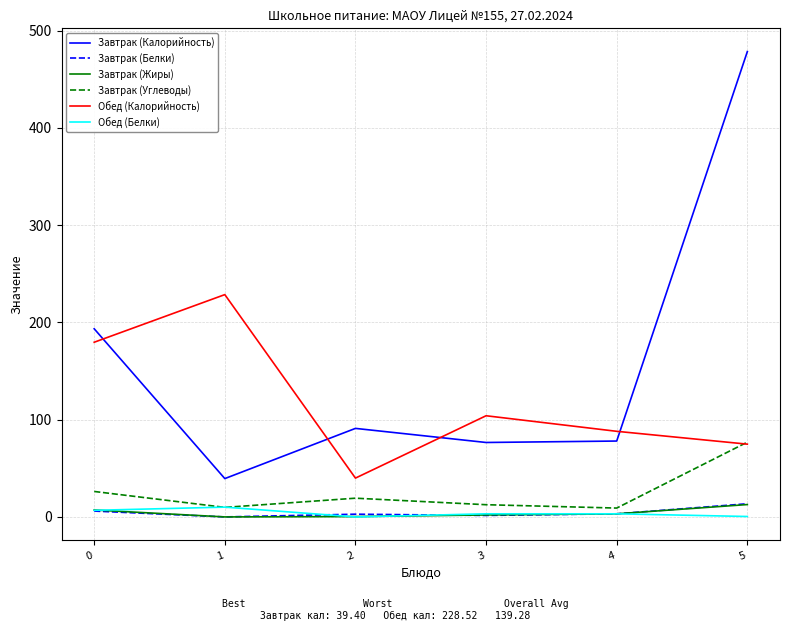

In Обед (Калорийность), how many points are higher than both neighbors (excluding endpoints)?

2